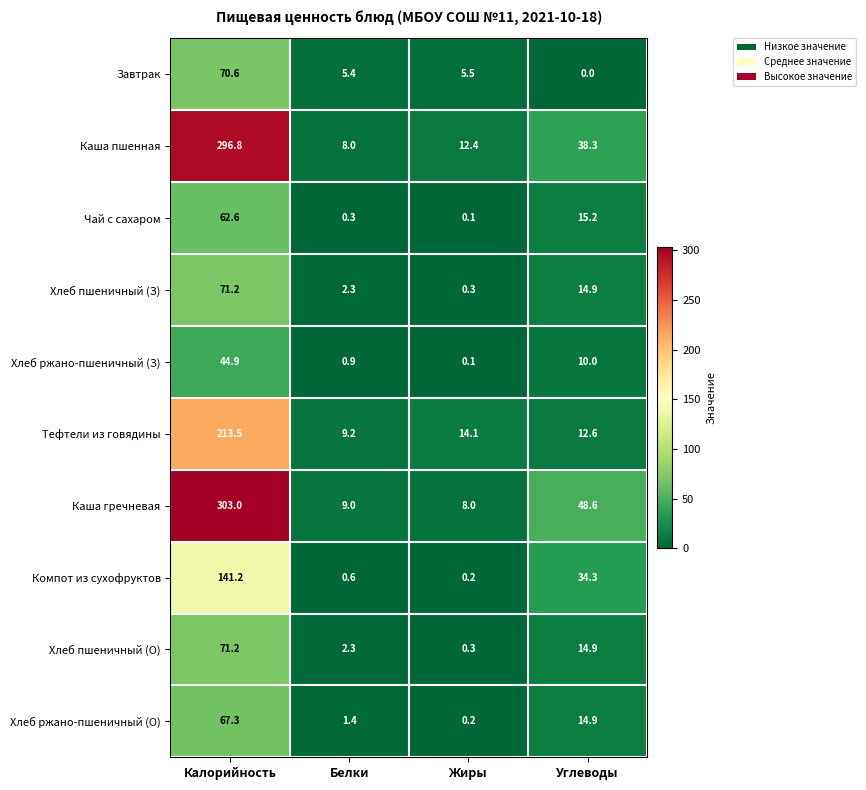

Between Белки and Углеводы, which series saw the biggest shift?

Каша гречневая